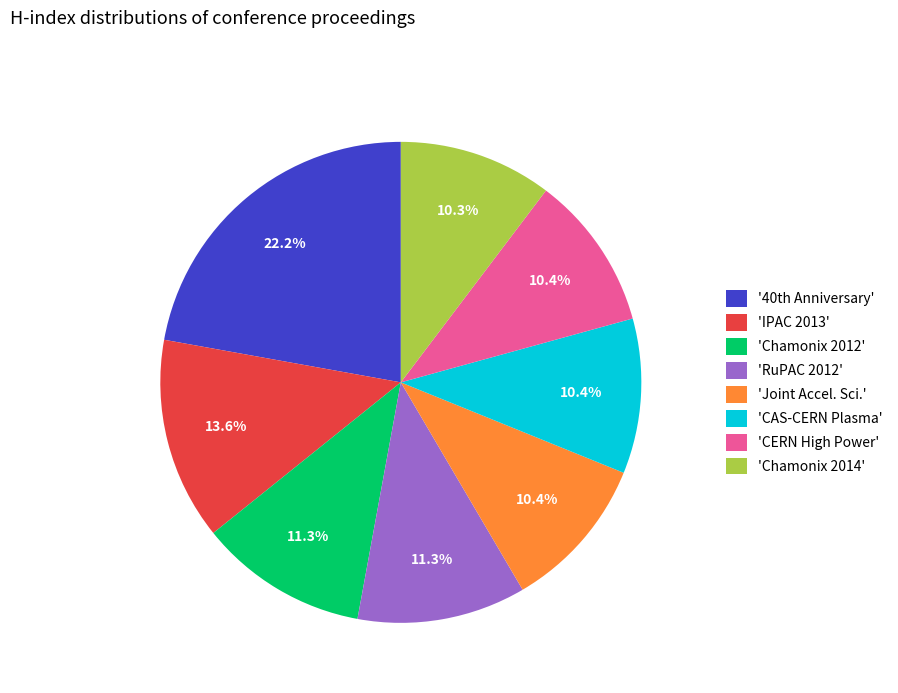

Which category has the biggest portion of the pie?

'40th Anniversary'